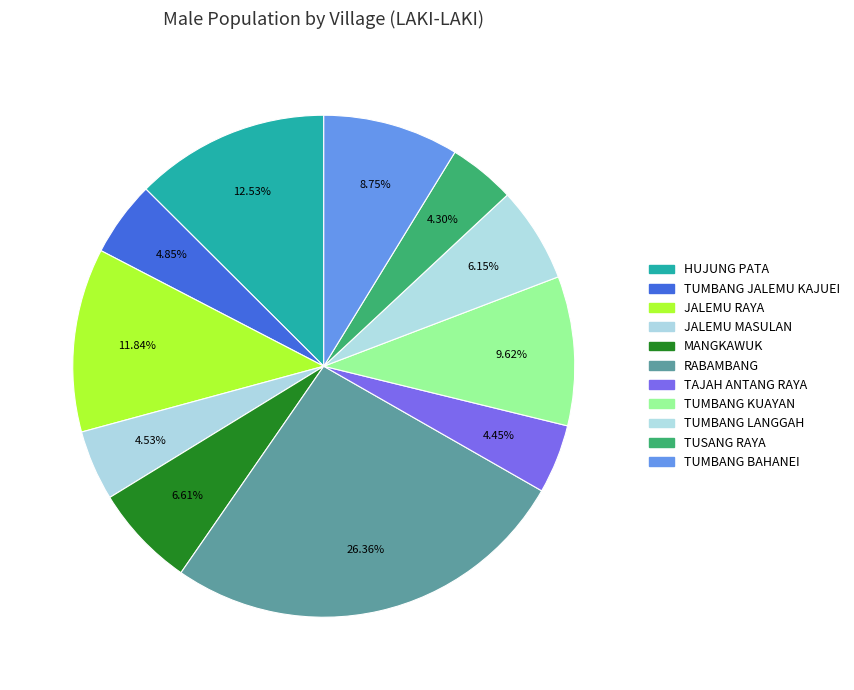

What portion of the pie excludes HUJUNG PATA?

87.5%